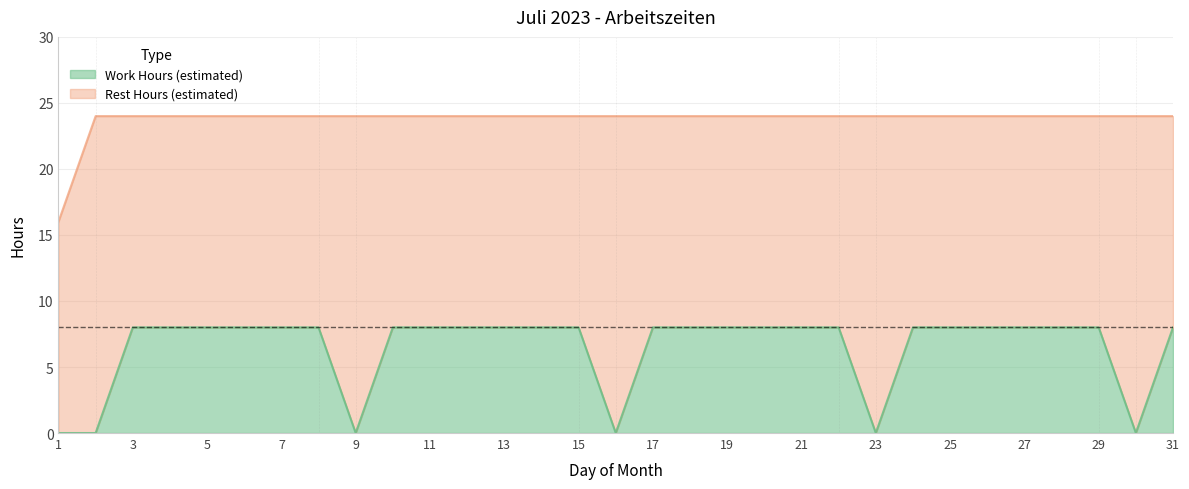

What is the highest value of the Work Hours (estimated) series?

8